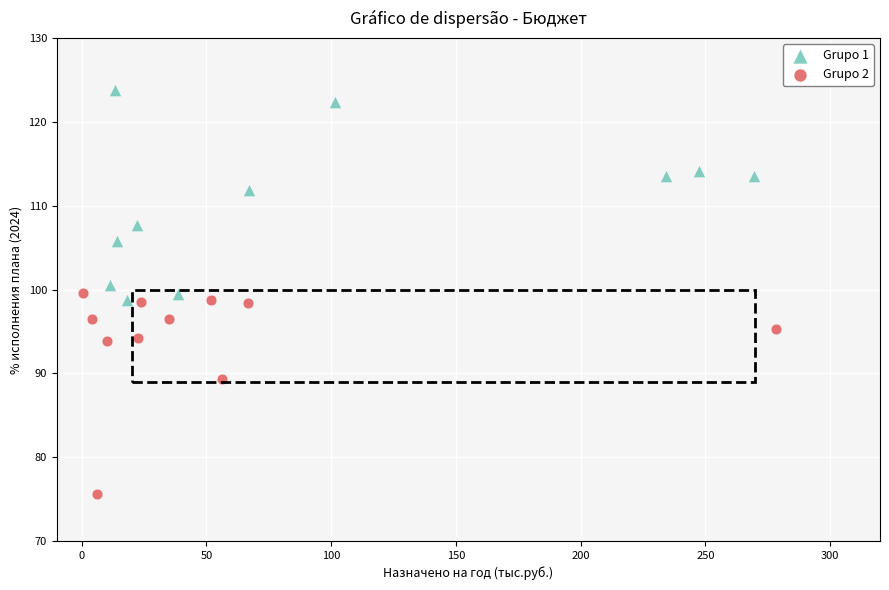

Which series reaches the minimum Y coordinate?

Grupo 2